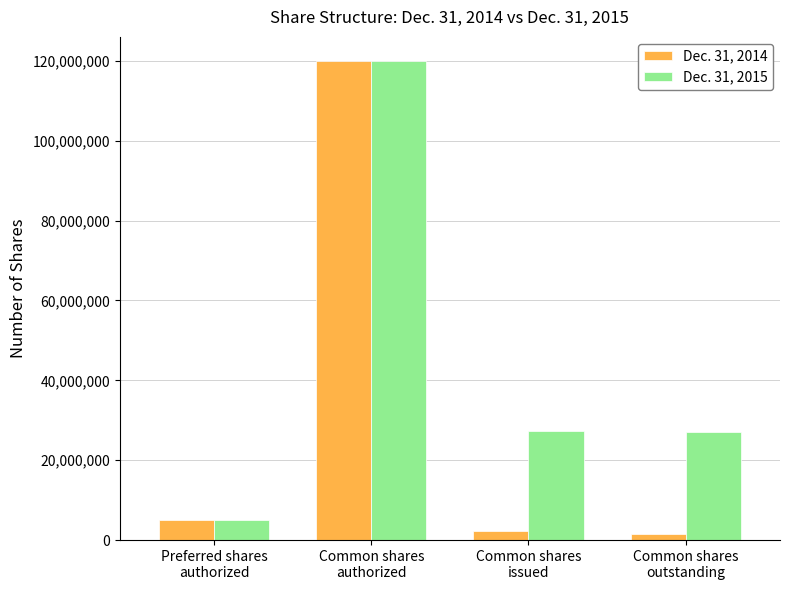

What is the average value of the Dec. 31, 2014 series?

32211348